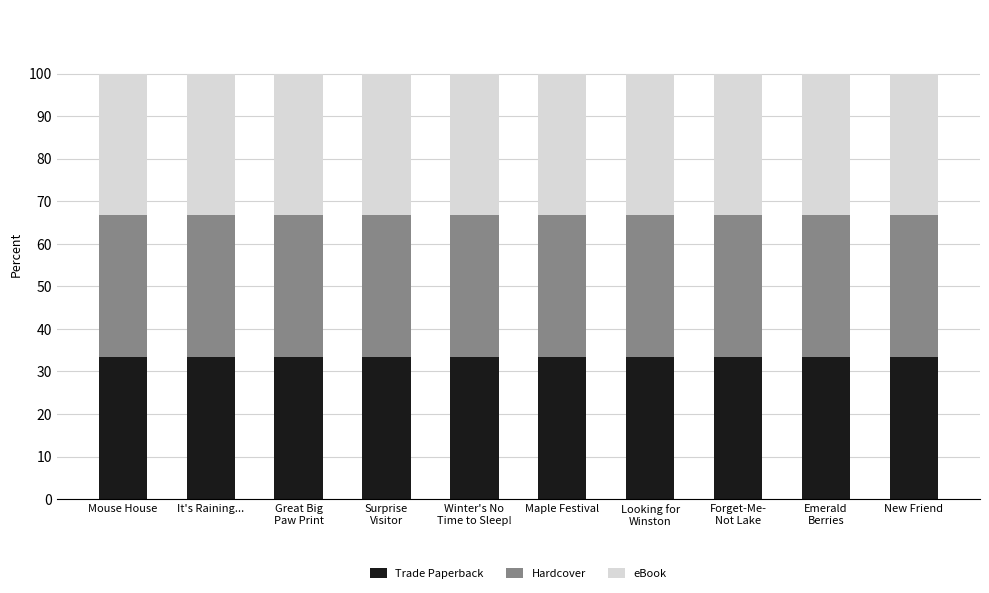

What value does the Trade Paperback series have at Maple Festival?

33.3